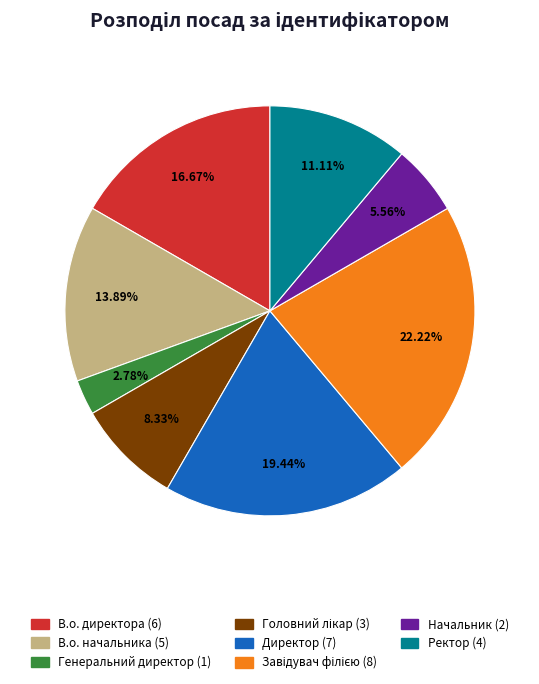

Does В.о. директора account for over 50% of the chart?

No